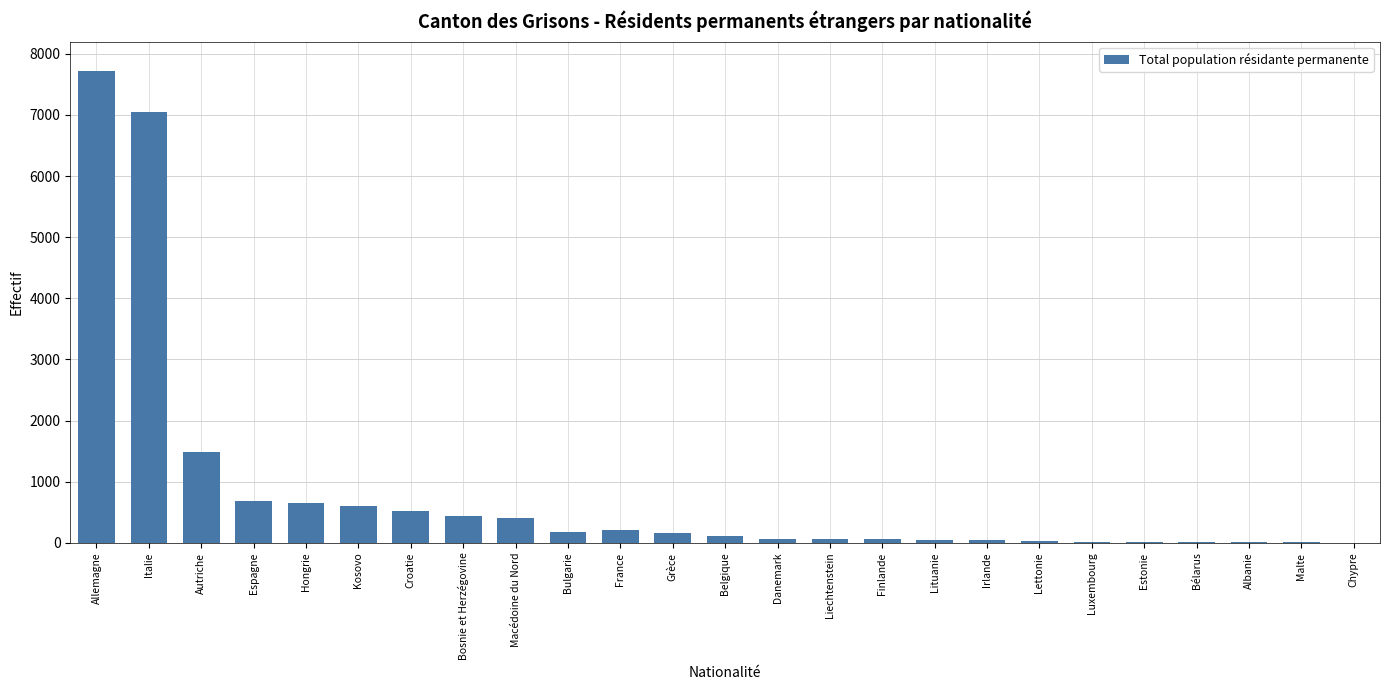

Is it true that the value at Italie is 11266?

False